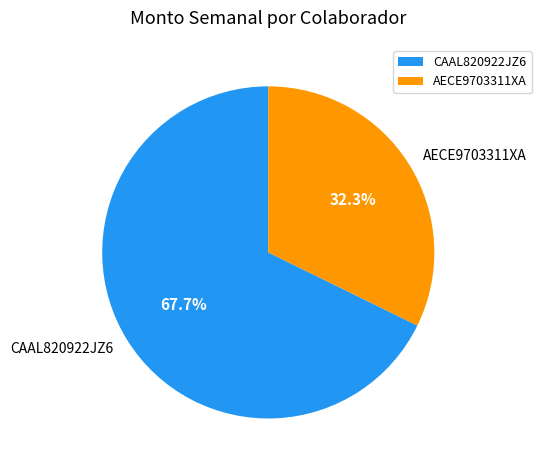

What percentage is NOT represented by CAAL820922JZ6?

32.3%